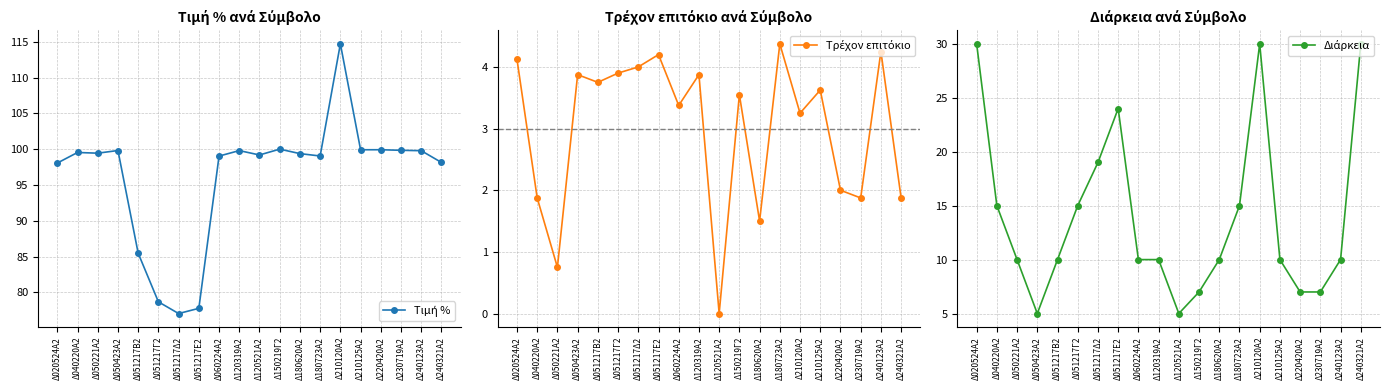

Between Δ180723Α2 and Δ210125Α2, which series saw the biggest shift?

Διάρκεια